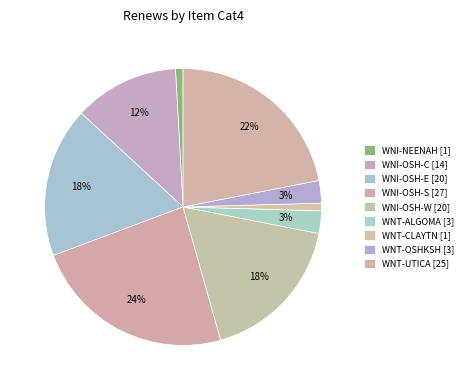

What is the largest slice in the pie chart?

WNI-OSH-S